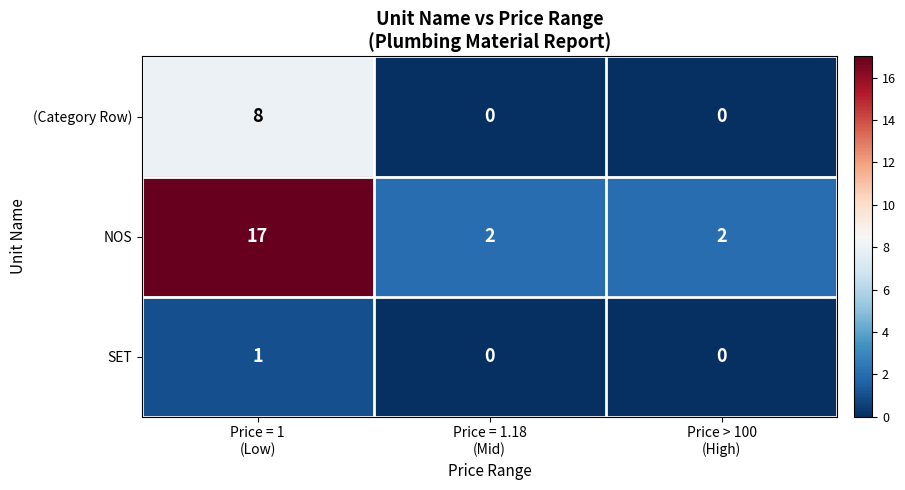

What is the greatest value displayed?

17